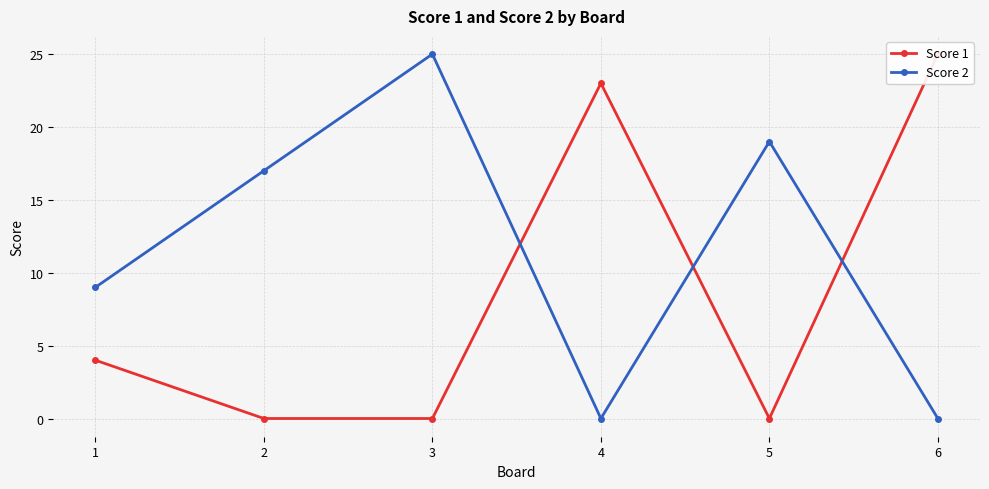

Reading left to right, transcribe all the data shown in this chart.

Score 1: 4	0	0	23	0	25
Score 2: 9	17	25	0	19	0